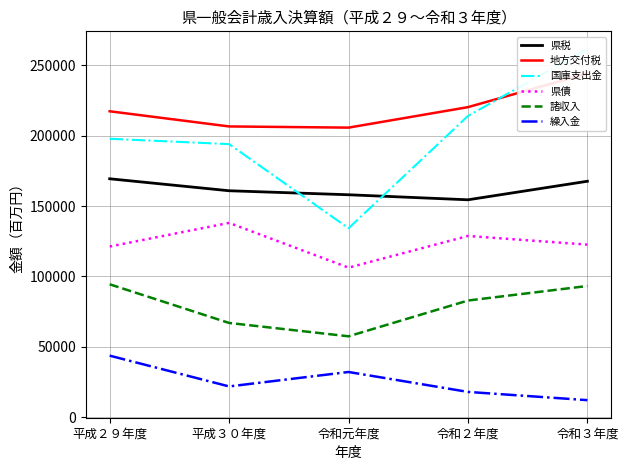

Which series has the largest range (max minus min)?

国庫支出金